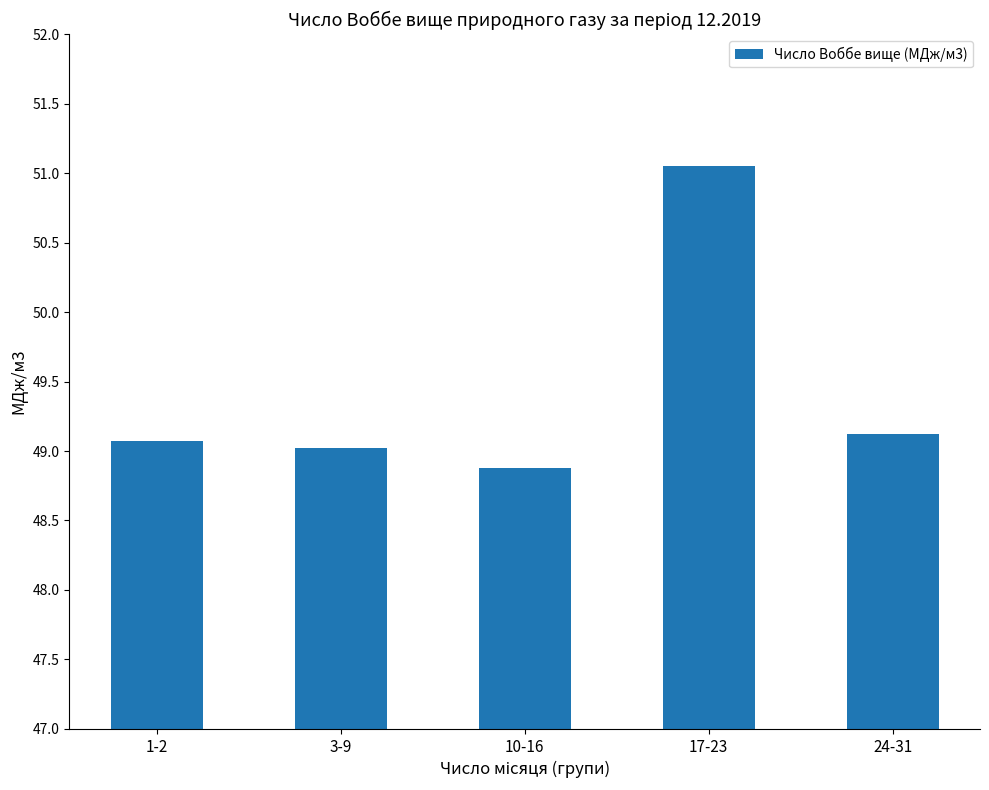

What is the label of the 5th bar from the right?

1-2